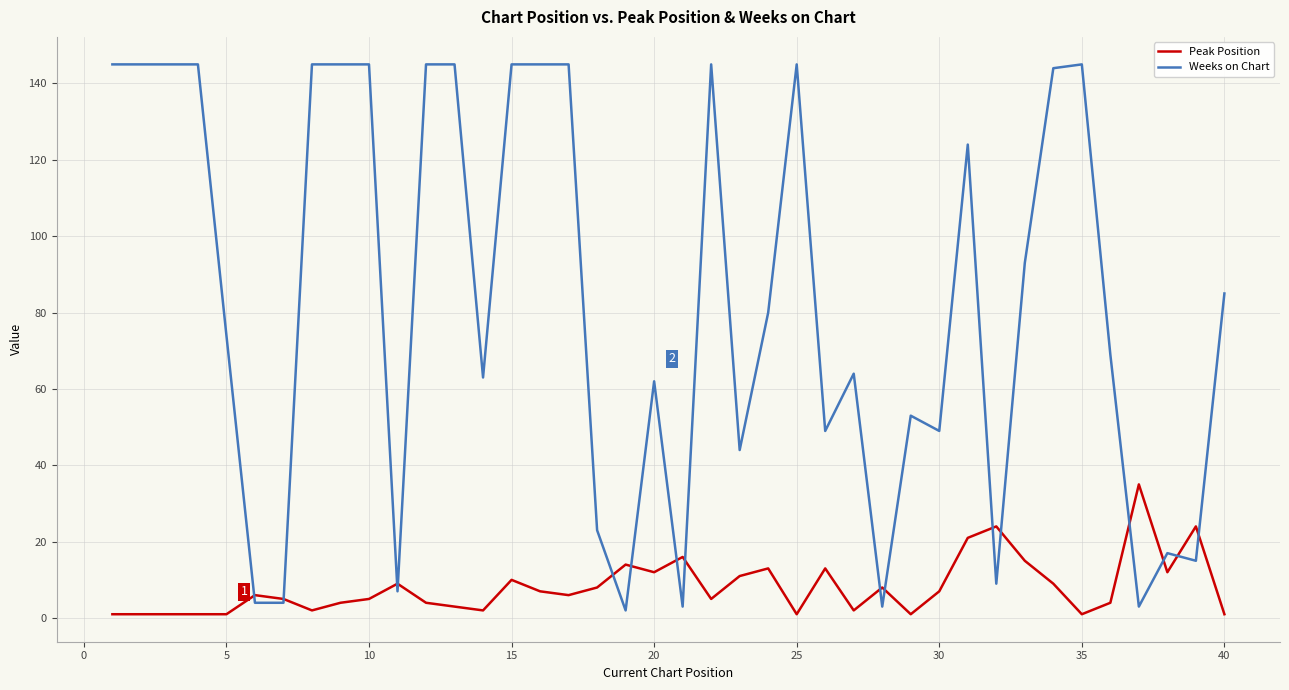

Which series has the largest total across all categories?

Weeks on Chart